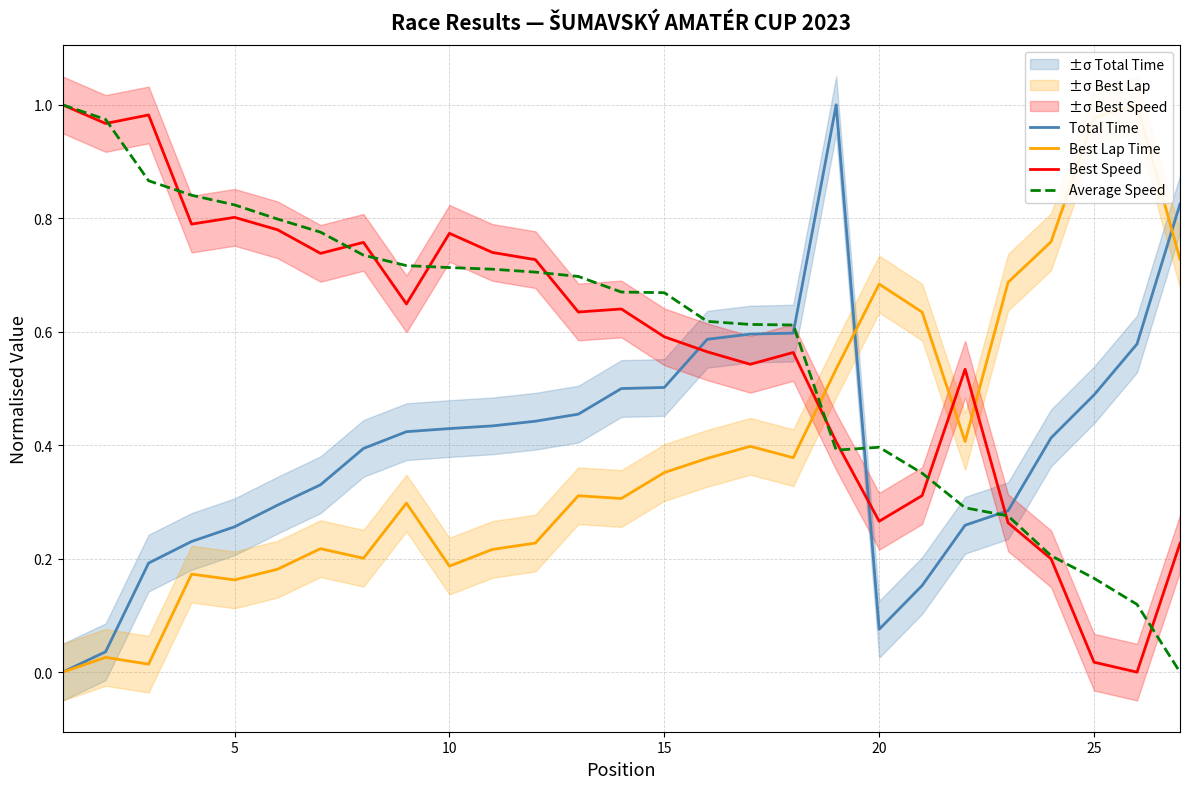

What is the sum of all Best Lap Time values?

10.4